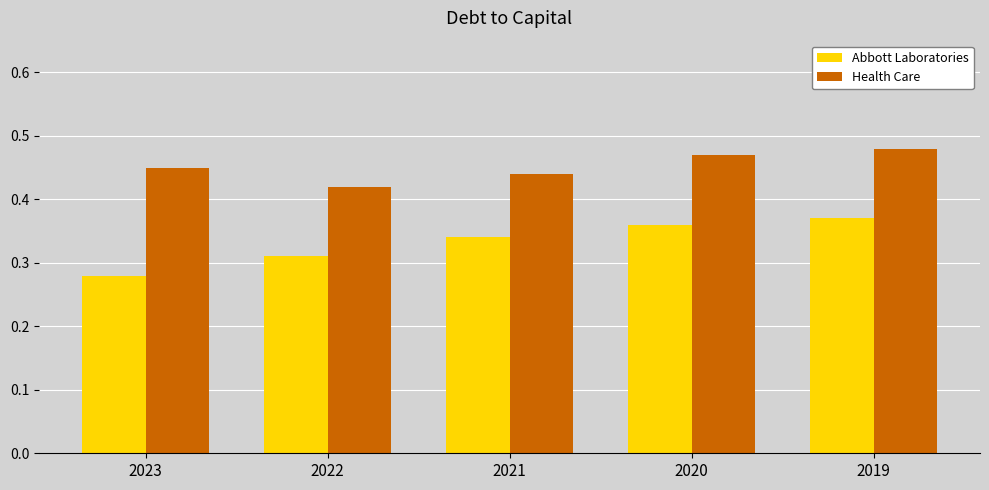

Rank the series by their maximum value, from lowest to highest.

Abbott Laboratories, Health Care